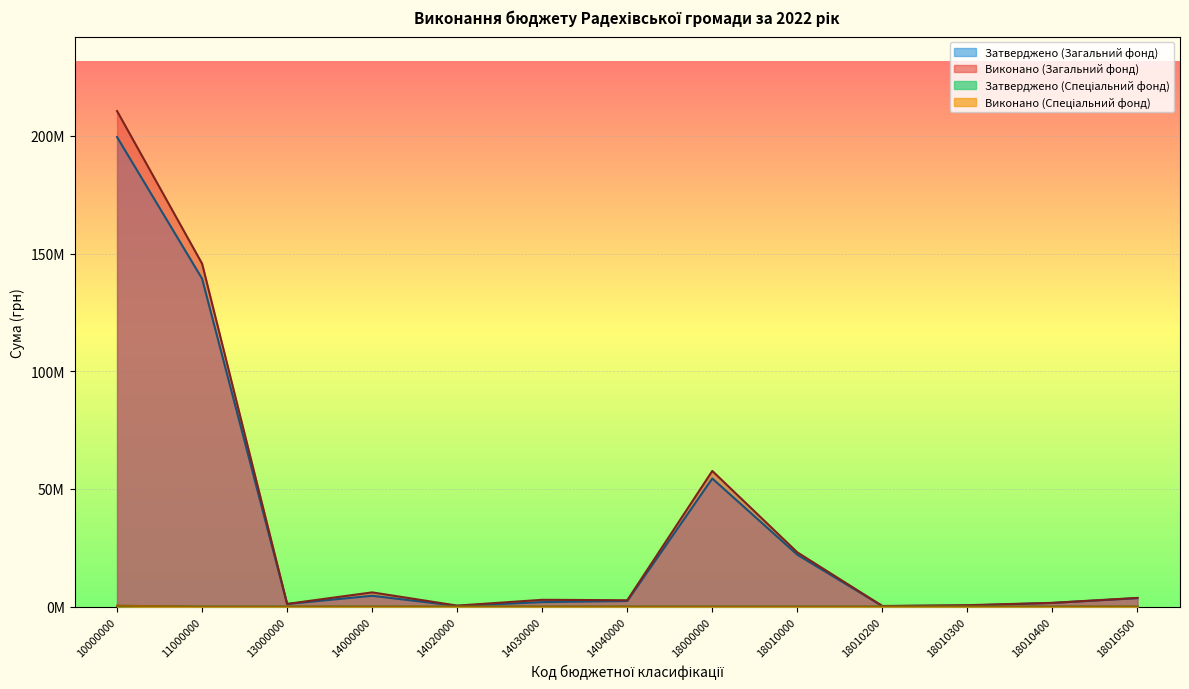

Reading left to right, what are all the values shown in this chart?

Затверджено (Загальний фонд): 199488828.0	139329177.0	1112250.0	4611641.0	308600.0	1921641.0	2381400.0	54435760.0	22035710.0	213700.0	461494.0	1560700.0	3596500.0
Виконано (Загальний фонд): 210543337.3	145697046.3	1152834.0	6053100.2	436606.8	2898706.4	2717787.1	57640356.8	23051231.0	277443.2	609625.9	1611045.8	3709003.3
Затверджено (Спеціальний фонд): 331130.0	0.0	0.0	0.0	0.0	0.0	0.0	0.0	0.0	0.0	0.0	0.0	0.0
Виконано (Спеціальний фонд): 380860.1	0.0	0.0	0.0	0.0	0.0	0.0	0.0	0.0	0.0	0.0	0.0	0.0